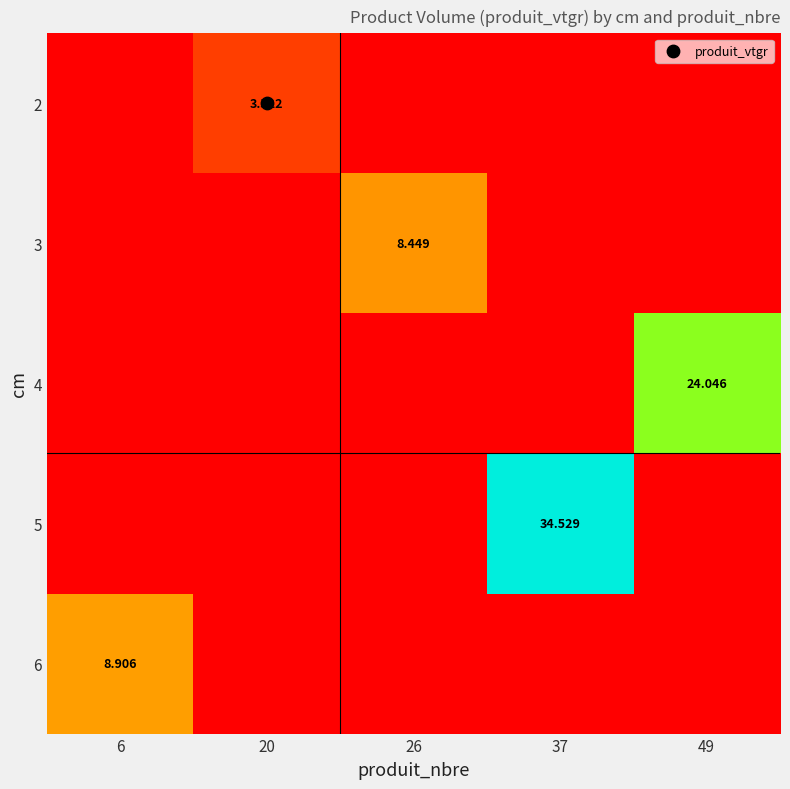

Is it true that 5 equals 0.0 at 49?

True